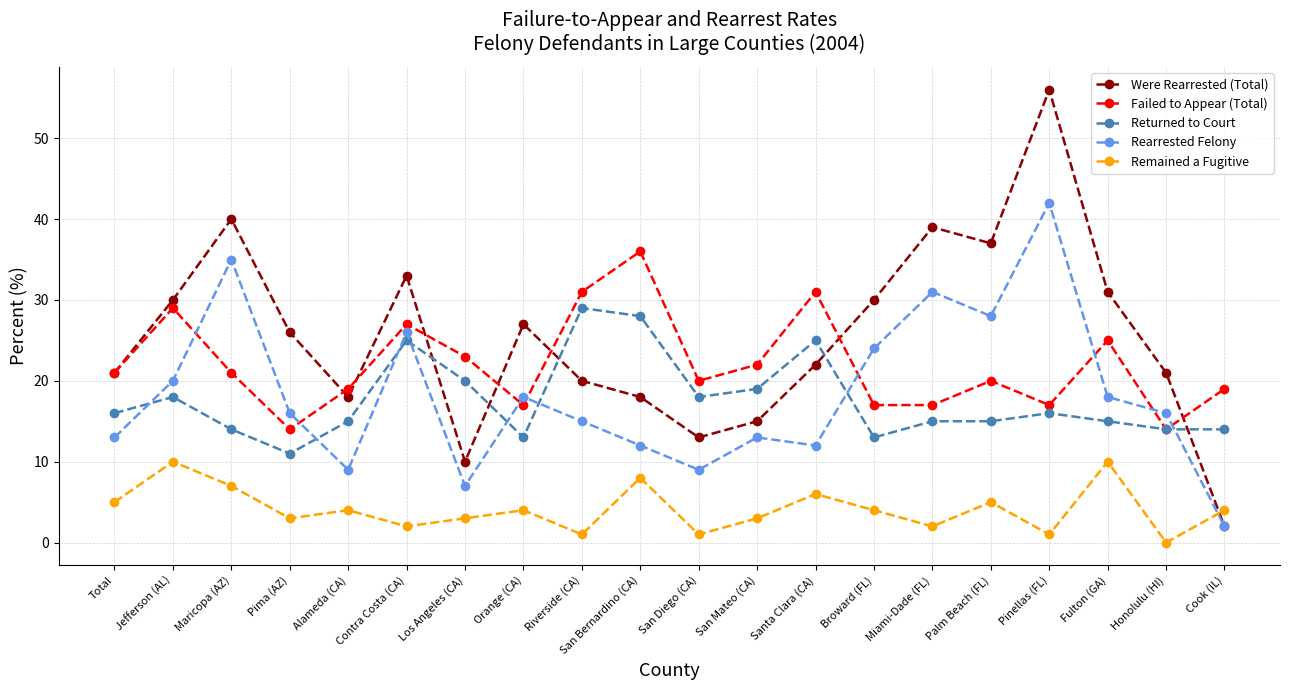

Between San Diego (CA) and Palm Beach (FL), which series saw the biggest shift?

Were Rearrested (Total)